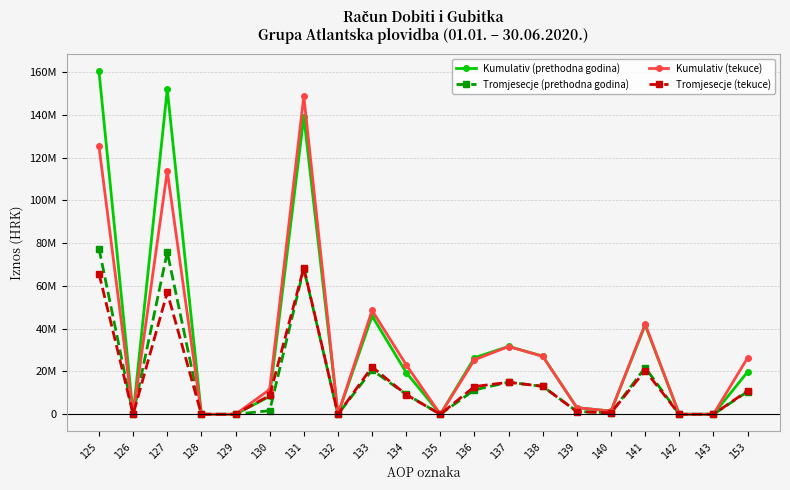

True or false: Tromjesecje (prethodna godina) and Kumulativ (prethodna godina) intersect in this chart.

False